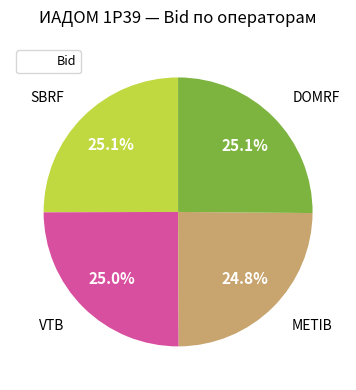

Is there any slice that represents more than half of the pie?

No